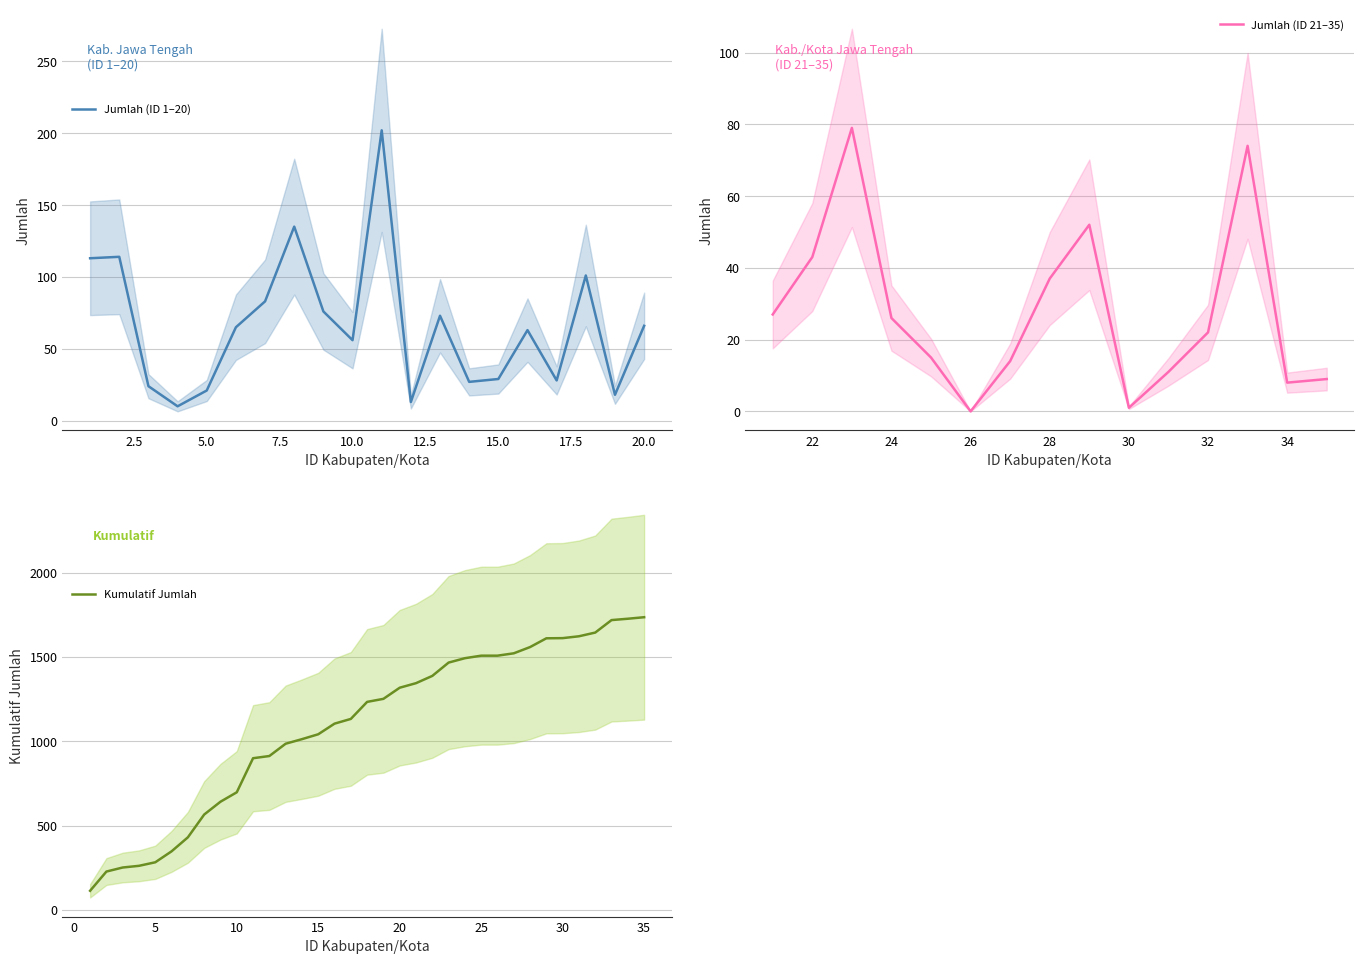

Is it true that Jumlah (ID 21–35) equals 0 at 26?

True